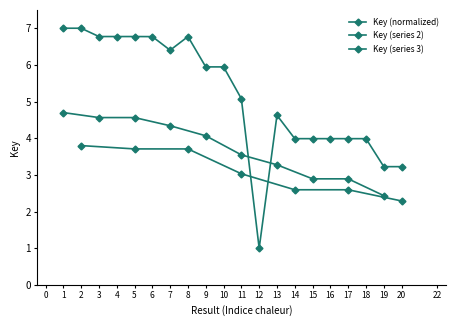

What is the difference between the values at 9 and 3?

0.8